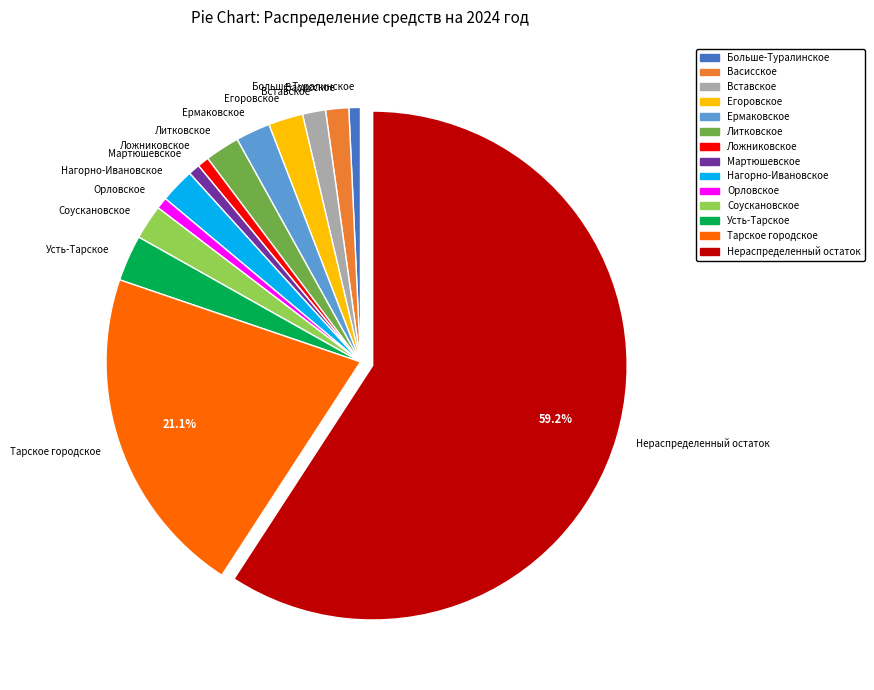

How many segments does this pie chart have?

14